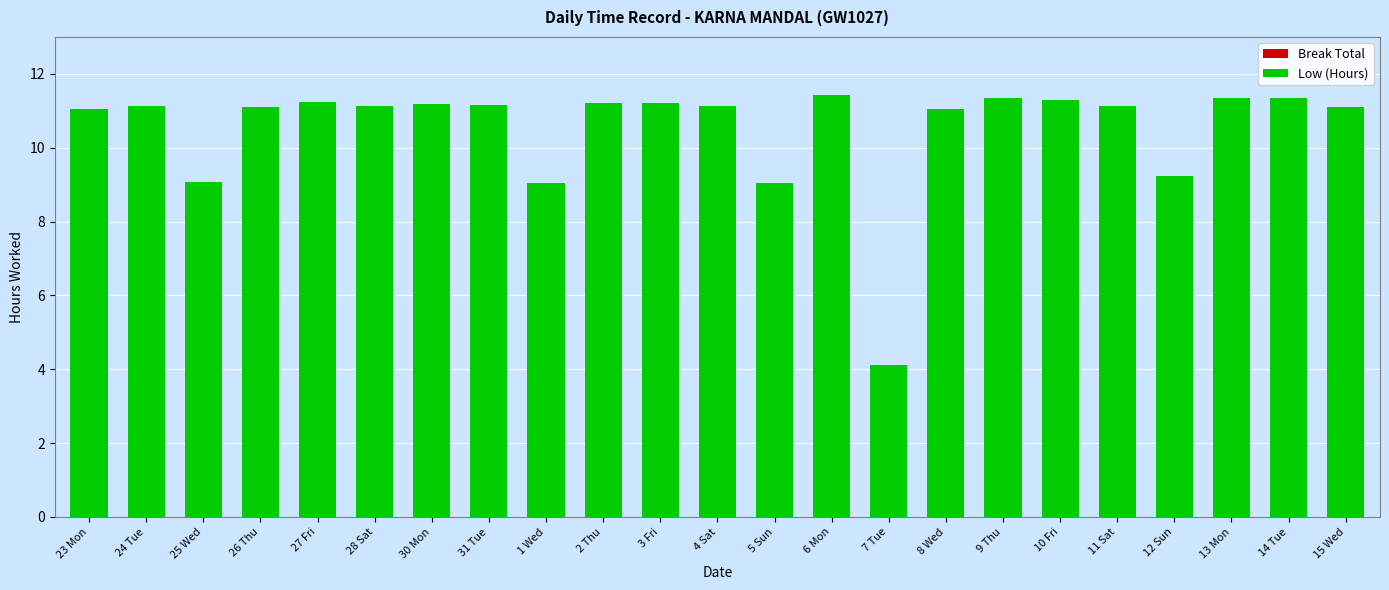

At which category does the chart reach its minimum across all series?

7 Tue